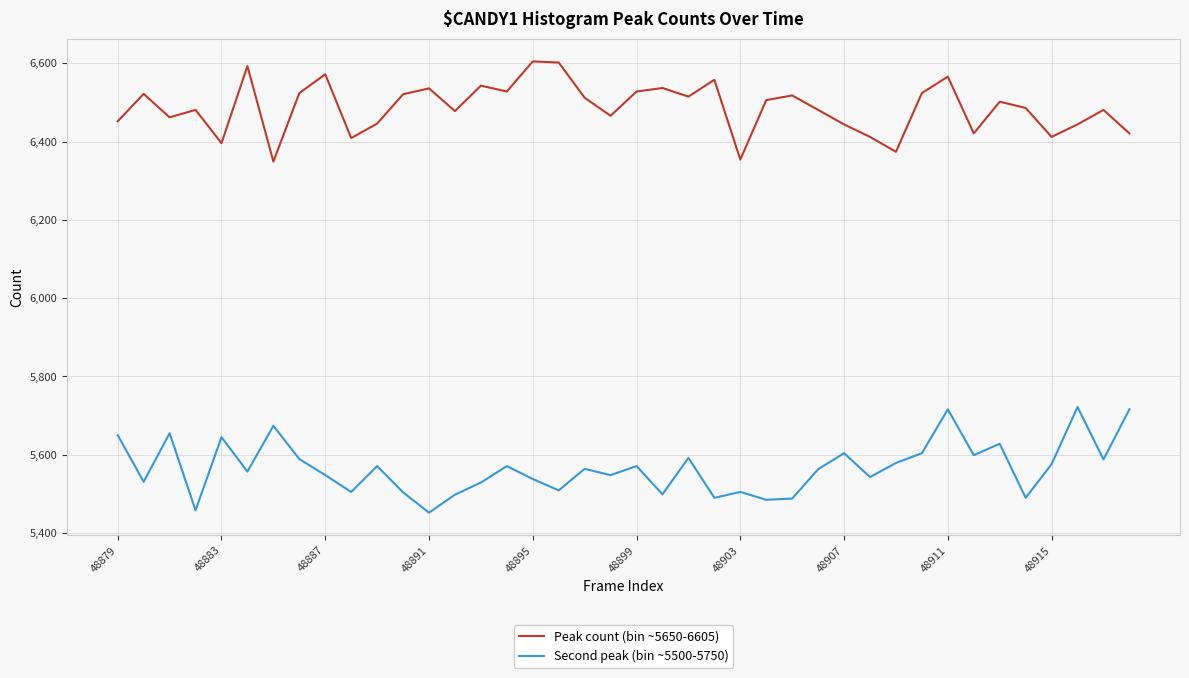

Count the number of categories in the chart.

40